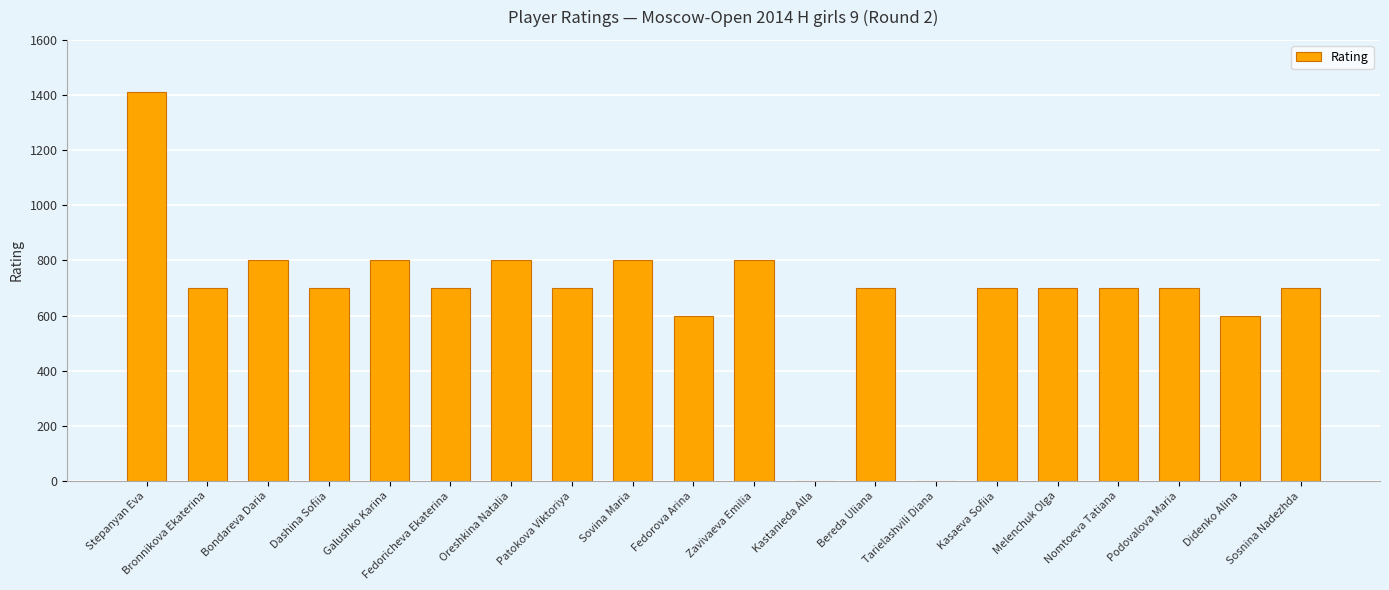

Are the bars grouped side by side (vs. stacked)?

No